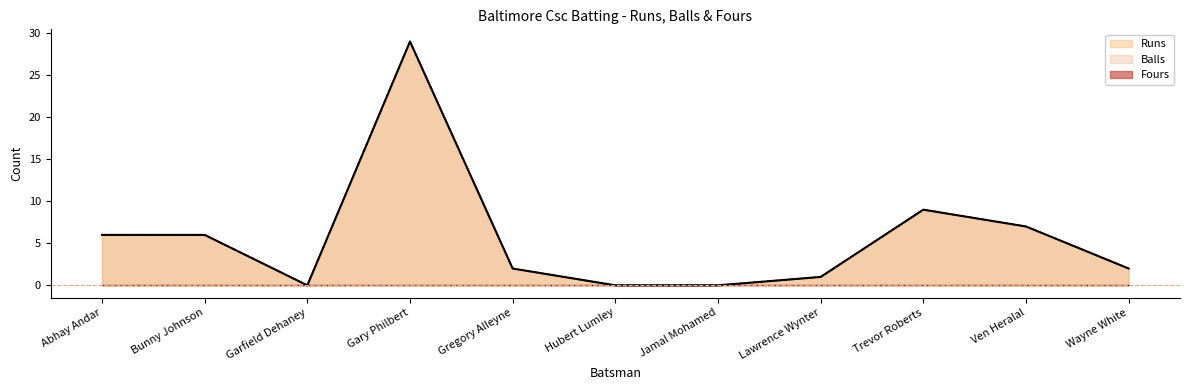

Where is Balls nearest to the value 14?

Trevor Roberts